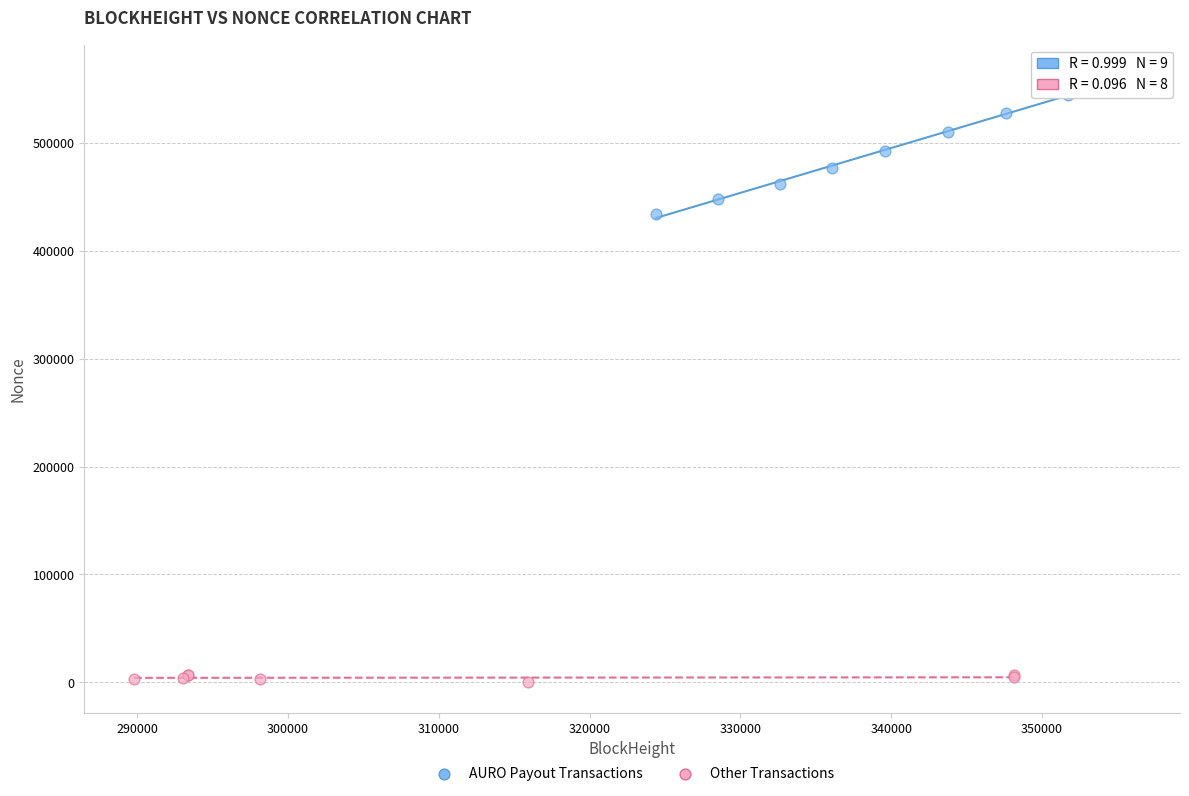

Which series reaches the minimum Y coordinate?

Other Transactions